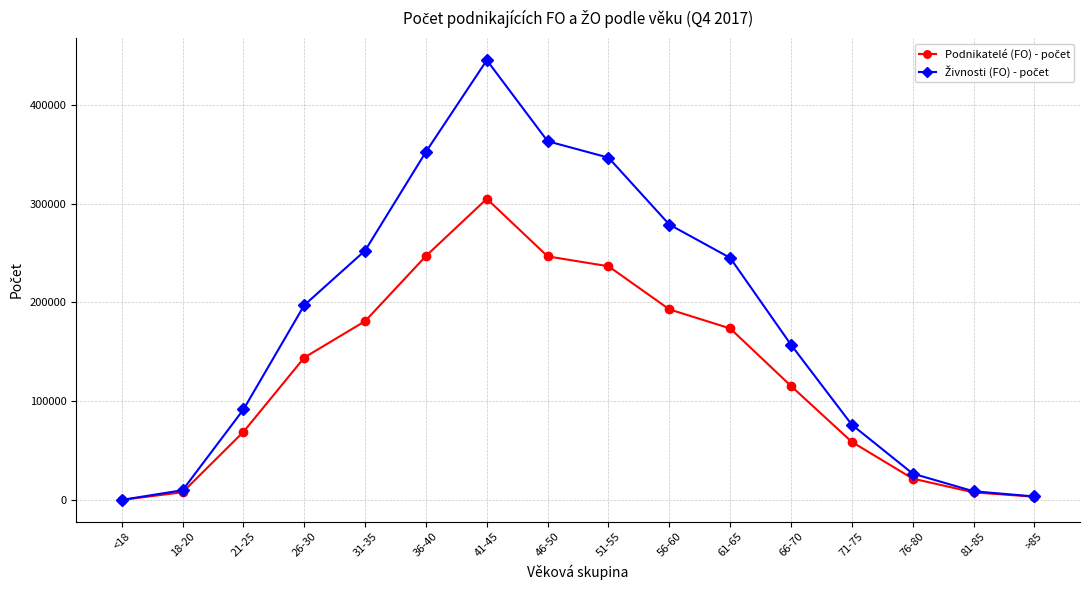

What is the label of the 2nd point from the right?

81-85